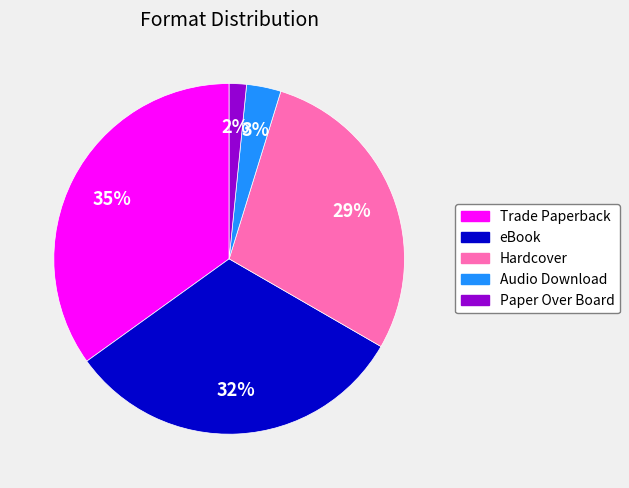

Which category has the smallest portion of the pie?

Paper Over Board